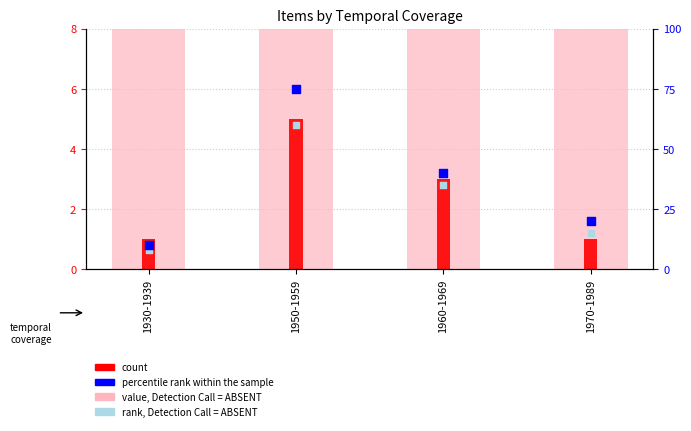

What are all the series names shown in the legend?

value, Detection Call = ABSENT, count, percentile rank within the sample, rank, Detection Call = ABSENT